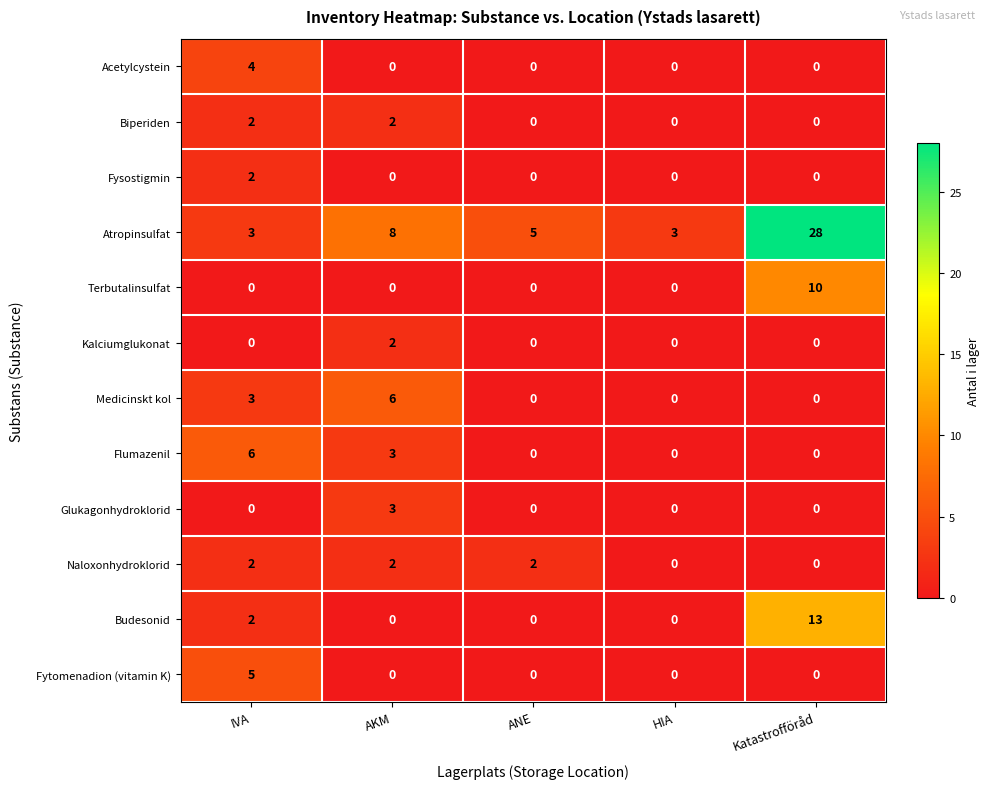

Which label corresponds to the largest value in the chart?

Katastrofföråd